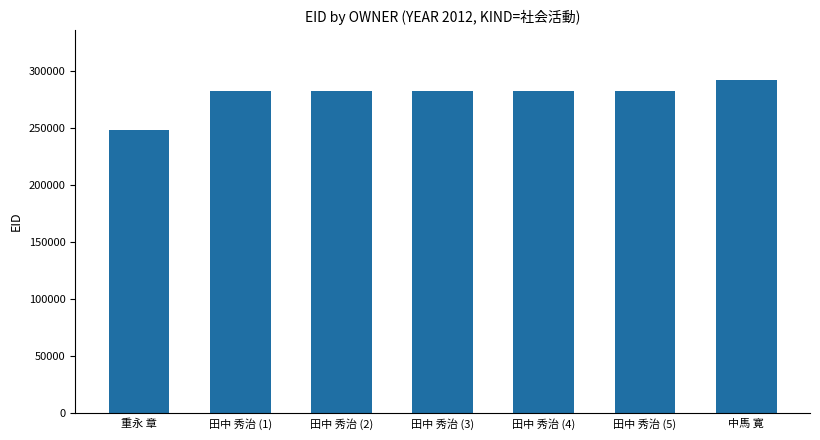

What is the sum of the values at 重永 章 and 田中 秀治 (5)?

531070